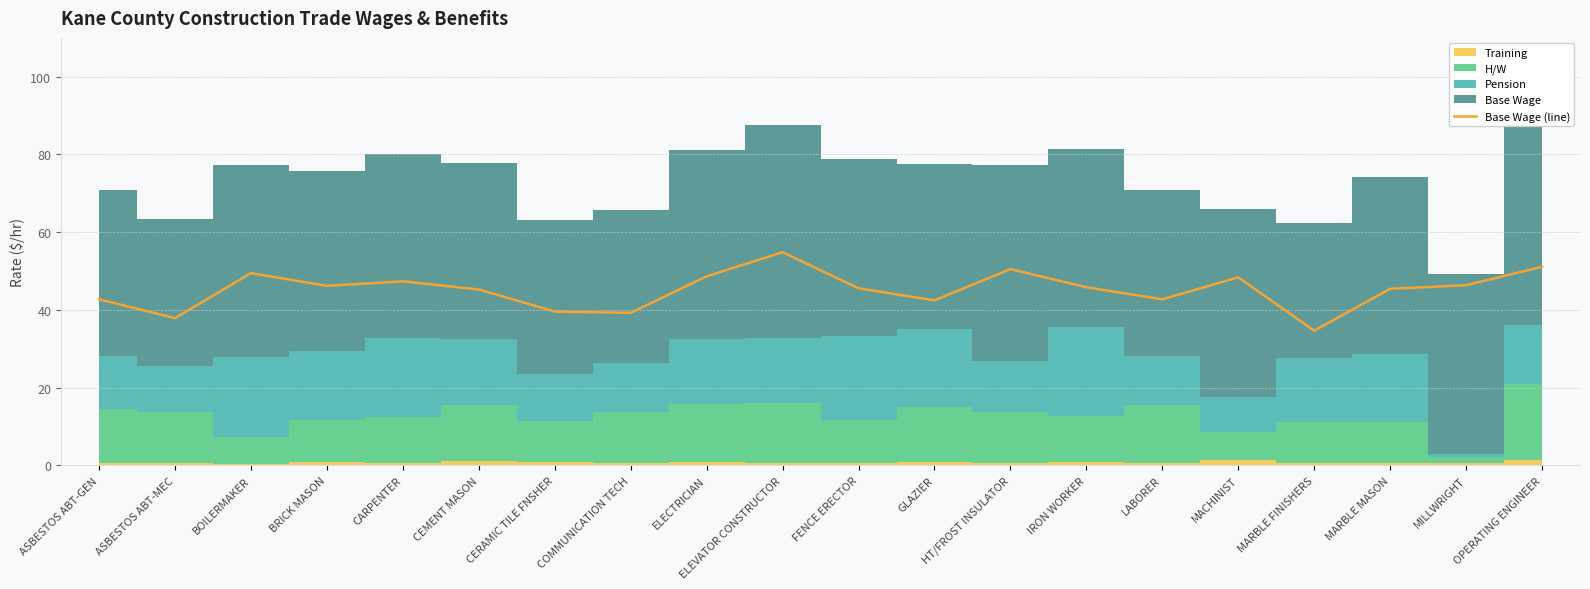

What is the value of the 2nd point from the left?

37.9